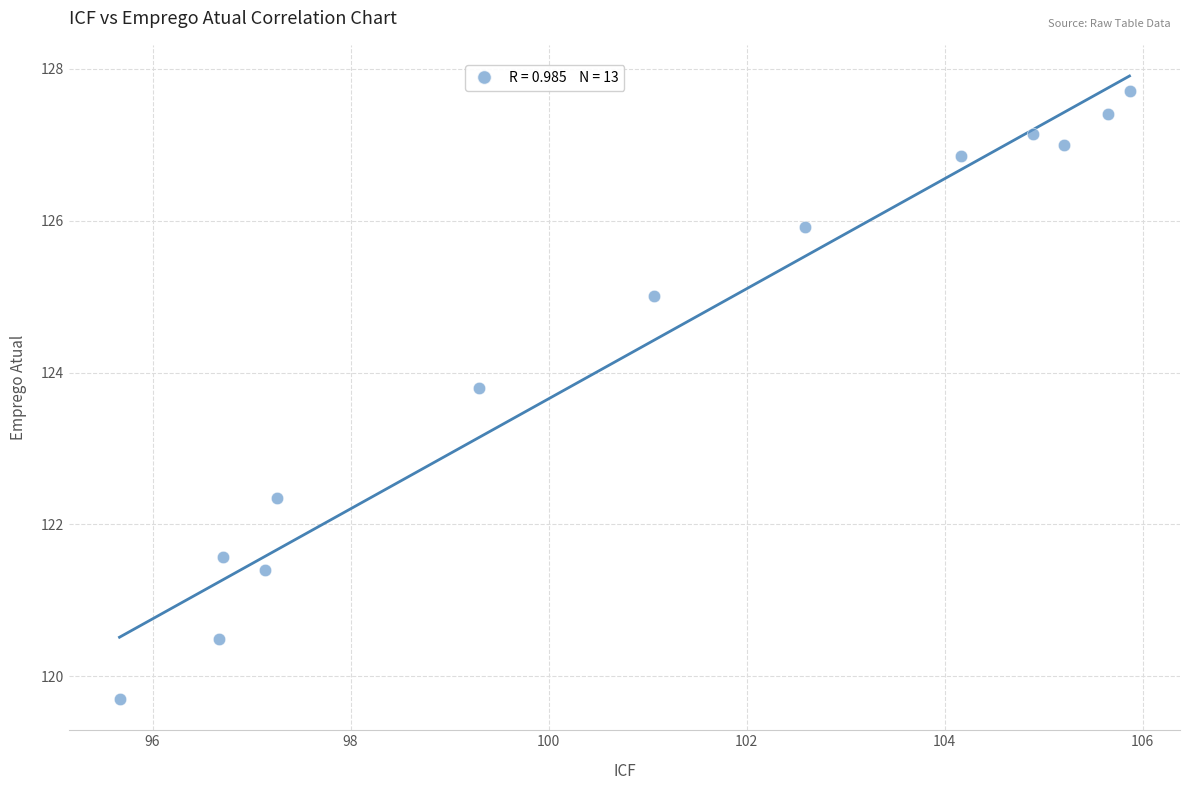

What is the range of Y values (max minus min)?

8.0